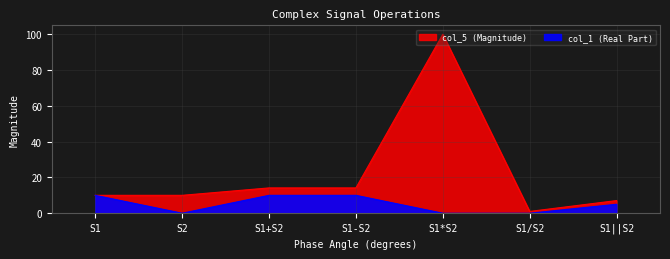

At how many categories does at least one series exceed 86?

1